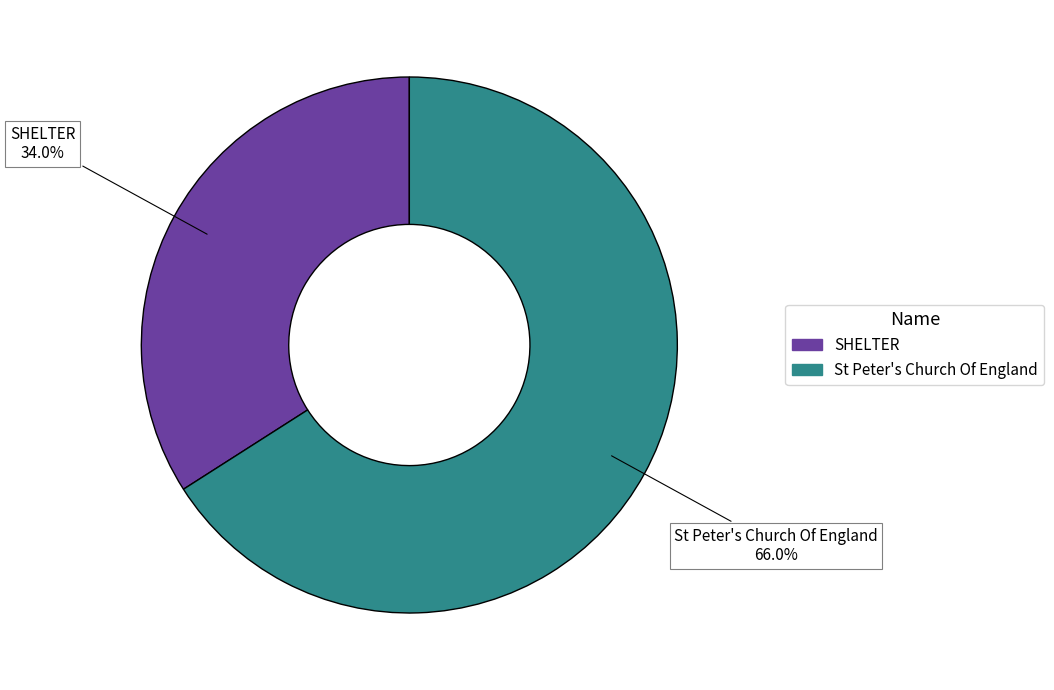

Does St Peter's Church Of England represent more than half of the total?

Yes